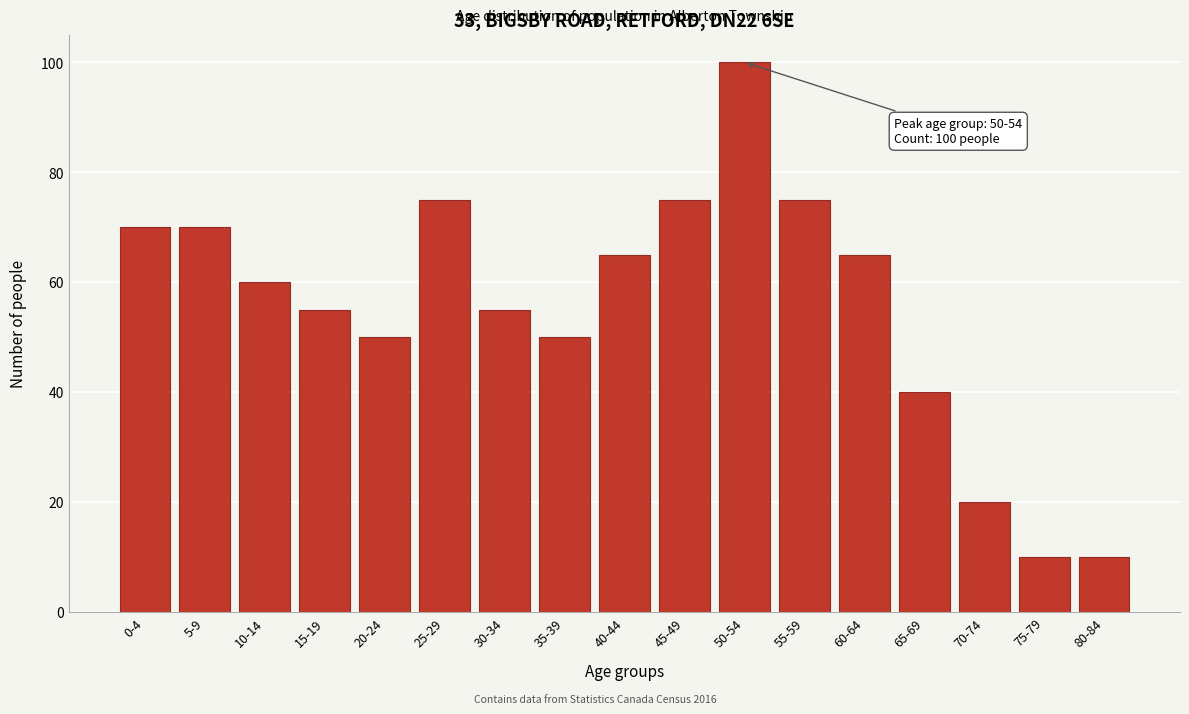

Reading left to right, extract all data points from this chart.

0-4=70	5-9=70	10-14=60	15-19=55	20-24=50	25-29=75	30-34=55	35-39=50	40-44=65	45-49=75	50-54=100	55-59=75	60-64=65	65-69=40	70-74=20	75-79=10	80-84=10